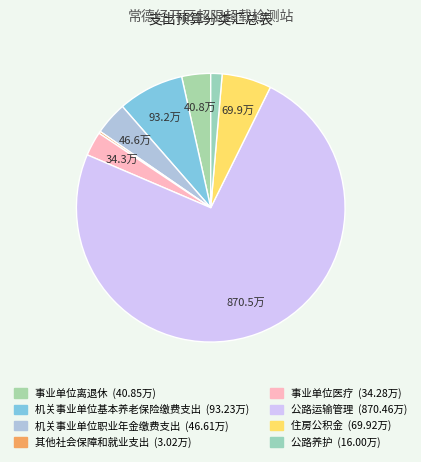

What percentage is the 机关事业单位基本养老保险缴费支出 slice, to the nearest percent?

8%